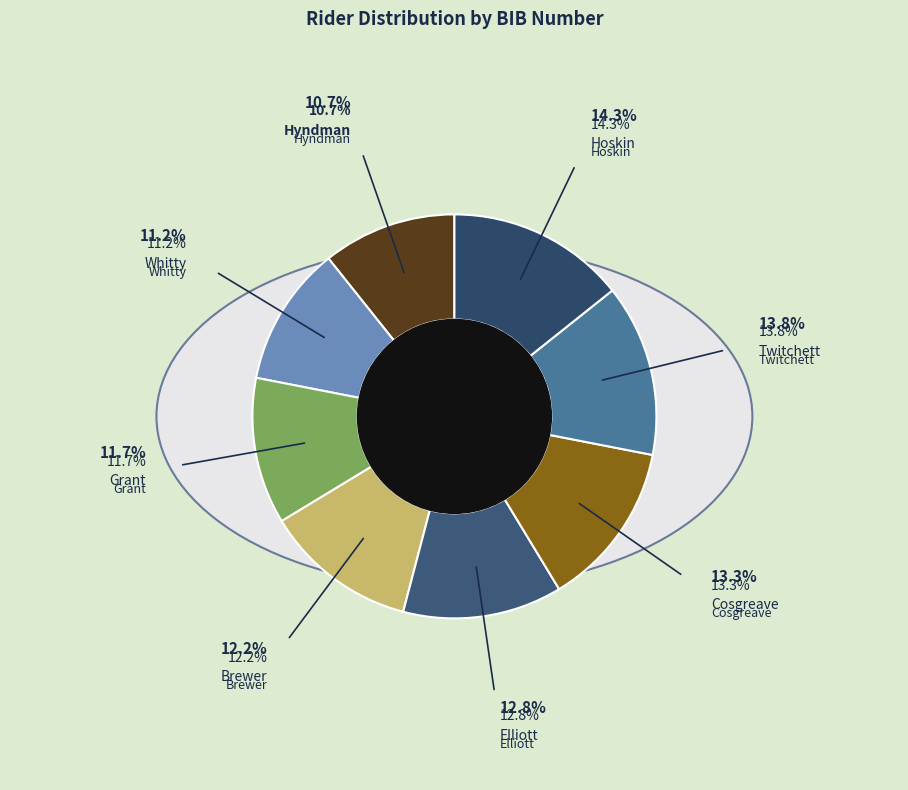

Count the number of slices in the pie.

8